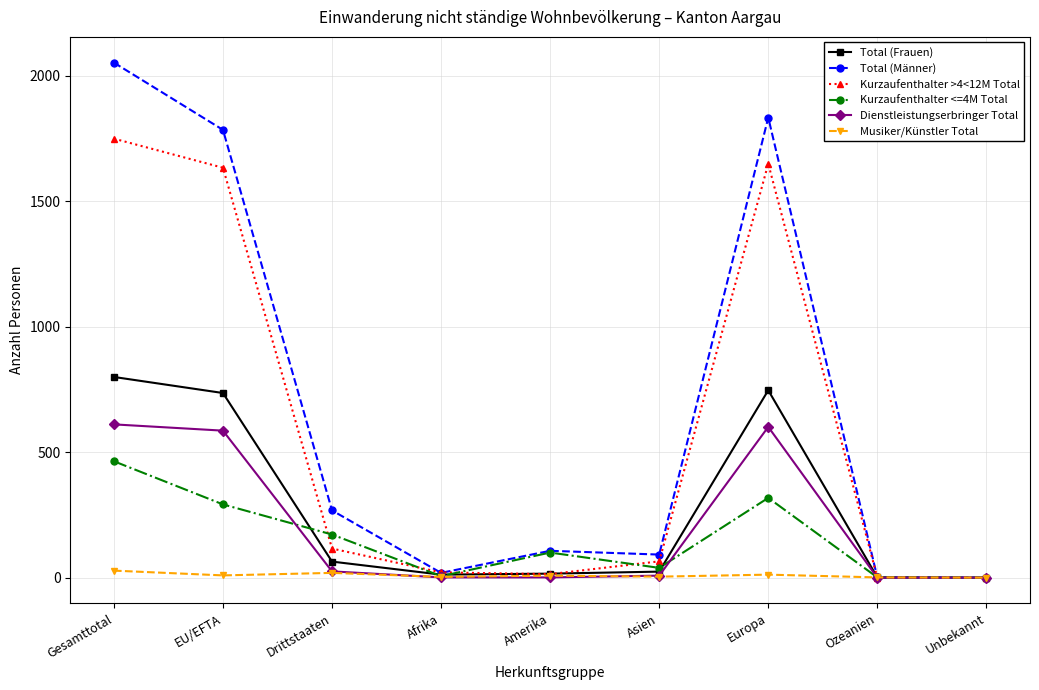

In Total (Männer), how many points are higher than both neighbors (excluding endpoints)?

2